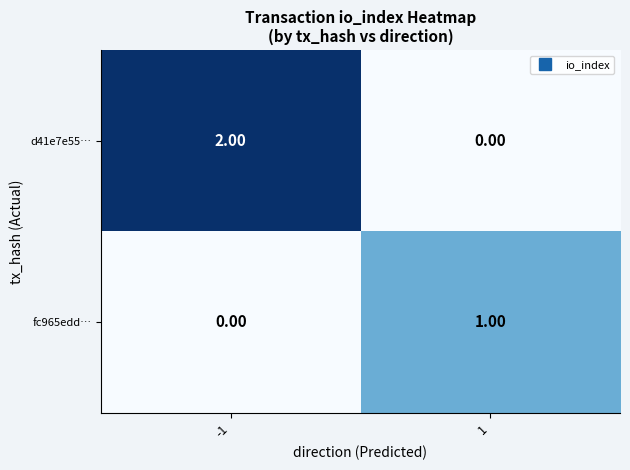

Between -1 and 1, which series saw the biggest shift?

d41e7e55…